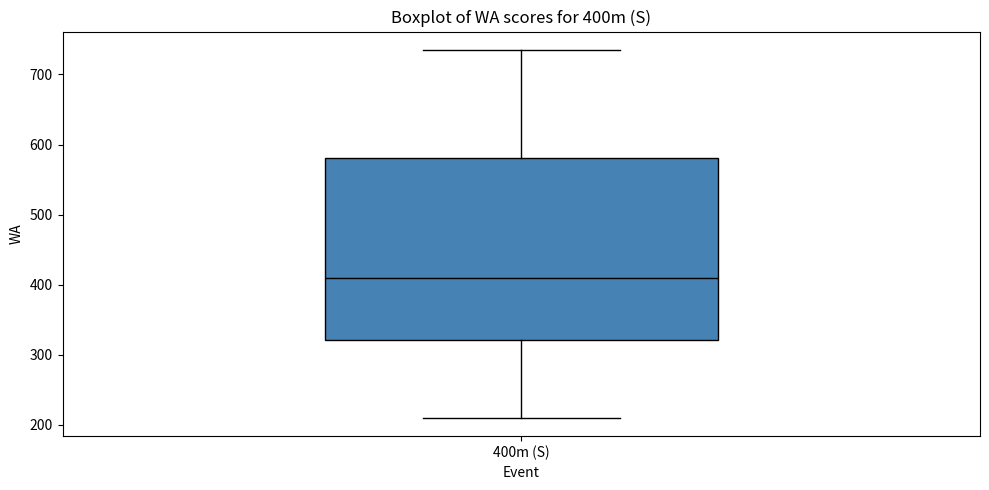

Transcribe this box plot: give where the median line is, the range the box spans, and where the two whiskers end, as read against the y-axis. The values are not printed on the chart, so give them approximately, as read against the axis.

median 410, box 320 to 580, whiskers 210 to 740